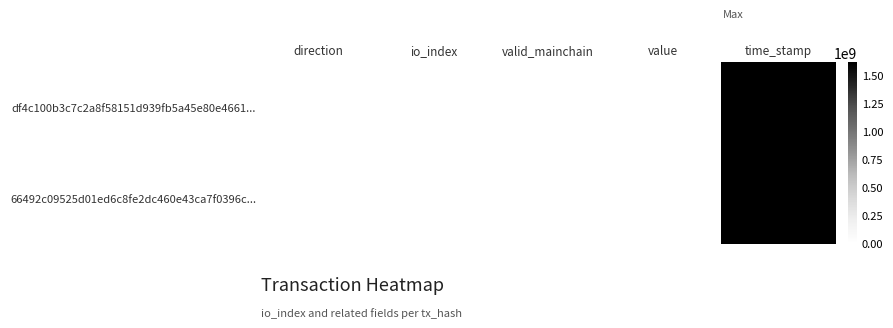

Rank the series at direction from lowest to highest value.

df4c100b3c7c2a8f58151d939fb5a45e80e4661..., 66492c09525d01ed6c8fe2dc460e43ca7f0396c...